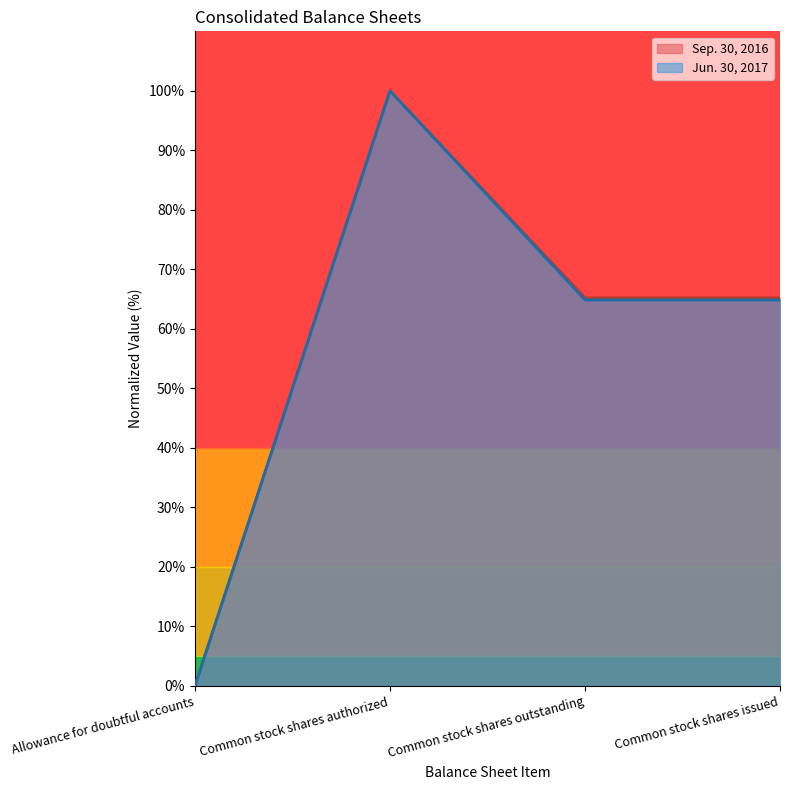

What is the value of the Jun. 30, 2017 point at the 2nd from the left?

100.0